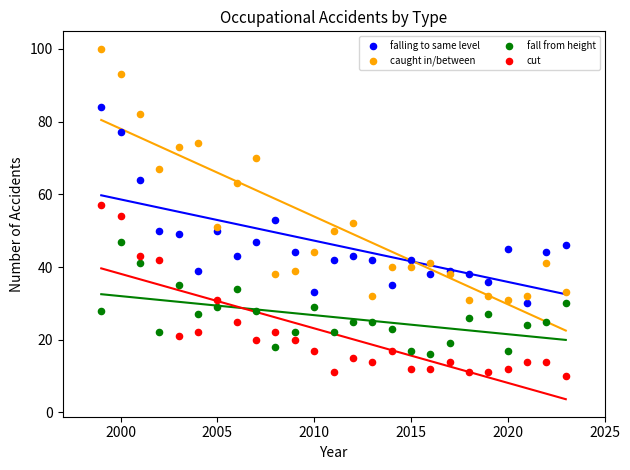

Which series reaches the maximum Y coordinate?

caught in/between